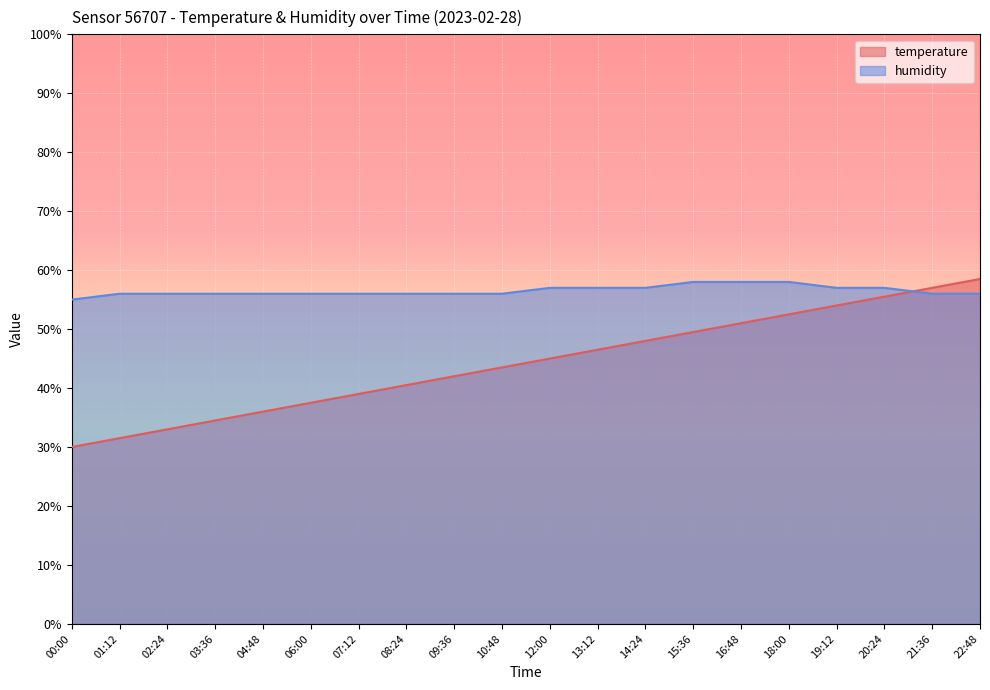

List the series in order of their peak value, highest first.

temperature, humidity